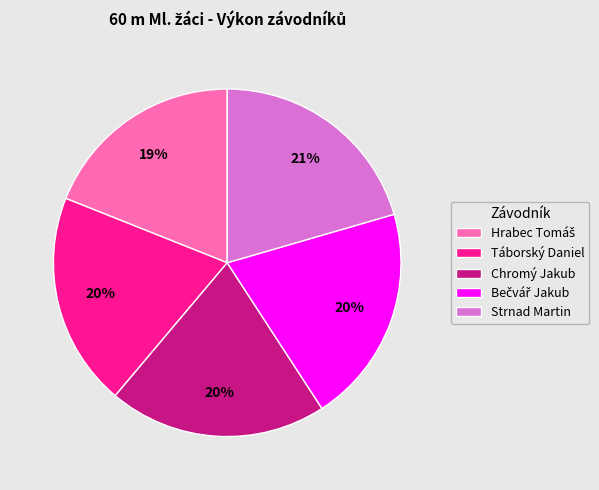

How many slices are in this pie chart?

5